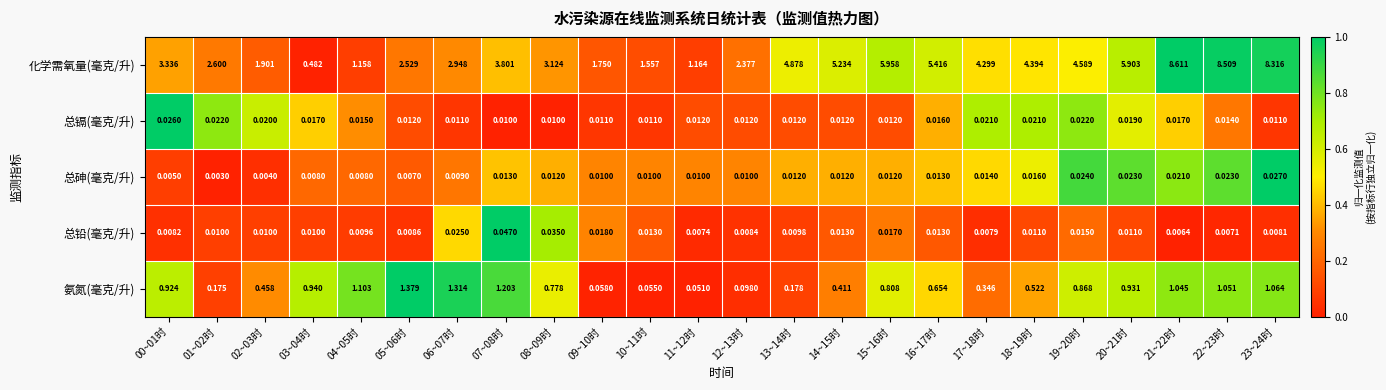

Rank the series at 08~09时 from highest to lowest value.

化学需氧量(毫克/升), 氨氮(毫克/升), 总铅(毫克/升), 总砷(毫克/升), 总镉(毫克/升)